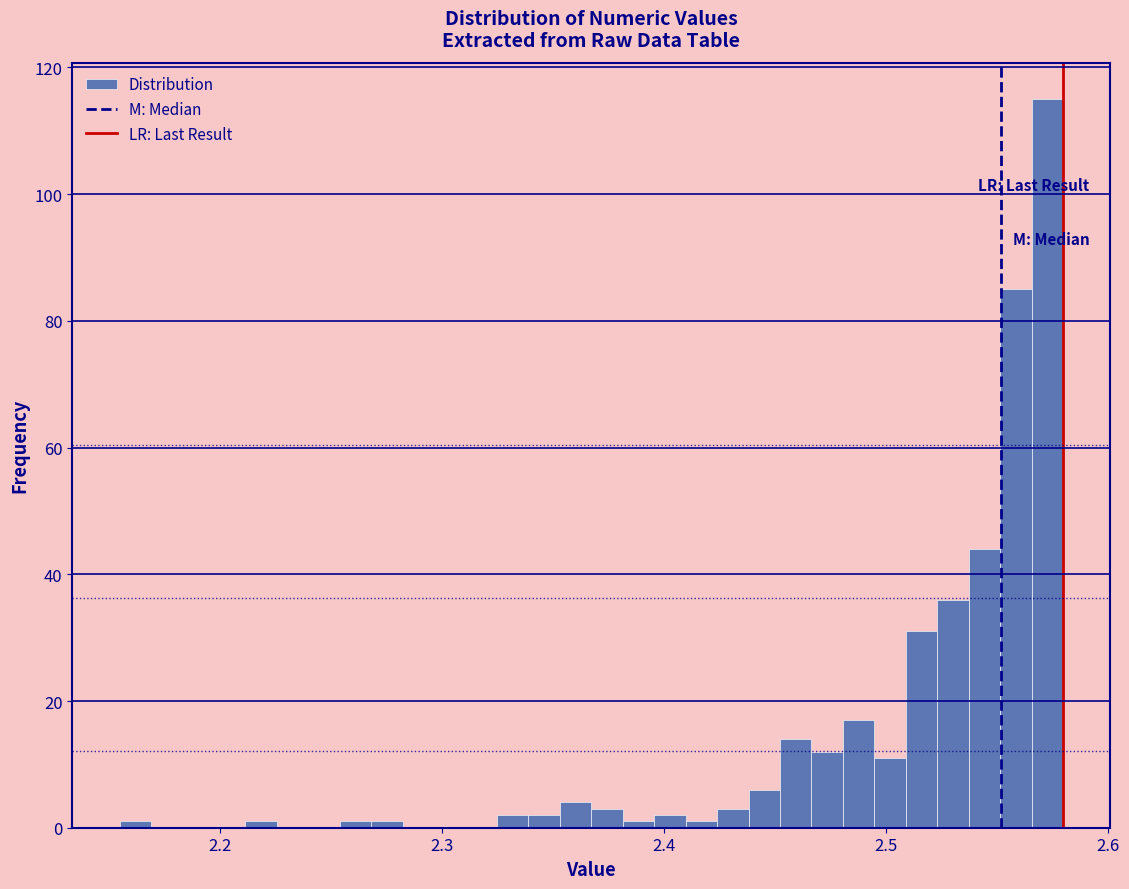

Read against the x-axis, roughly where is the centre of the tallest bar?

2.57